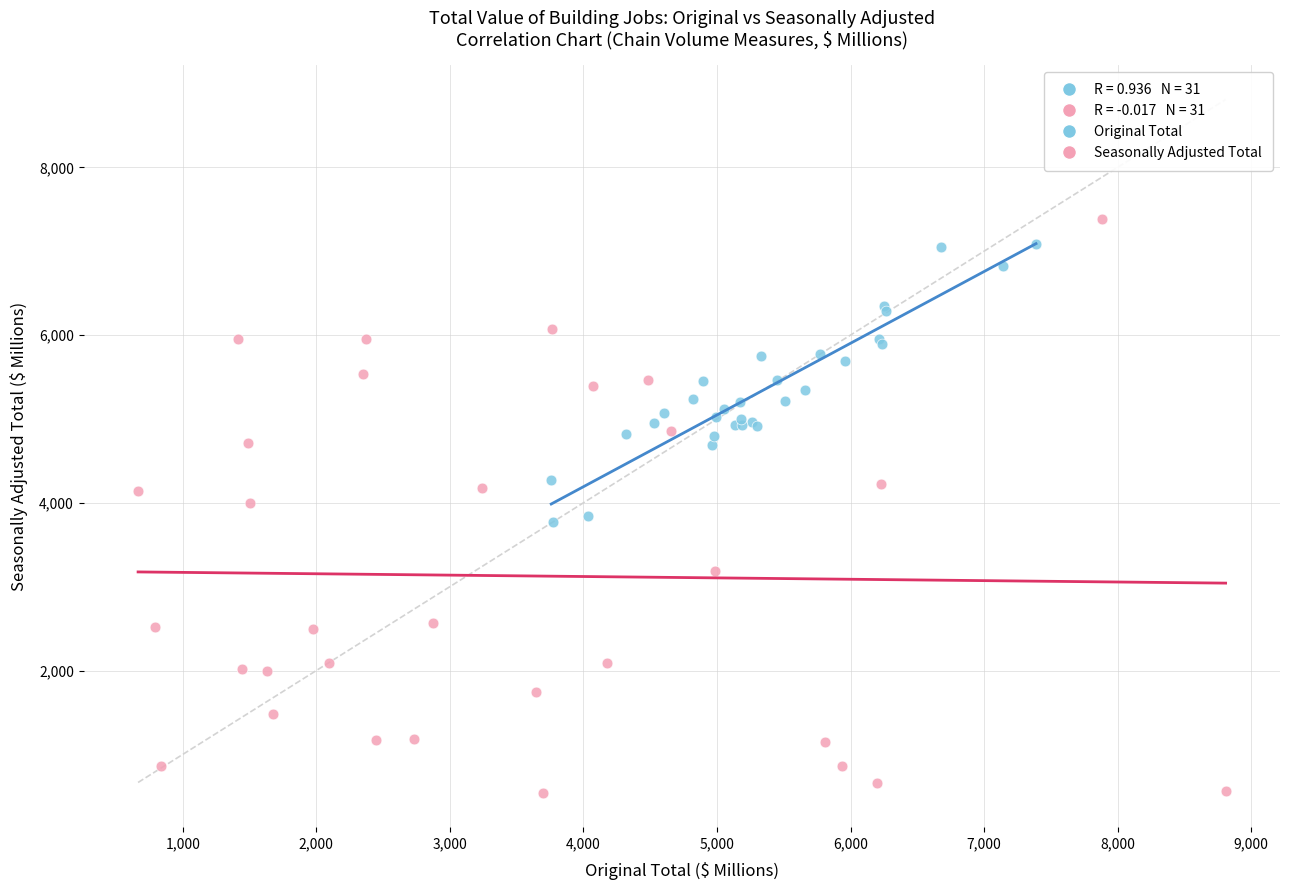

Which series has the widest spread of Y values?

Seasonally Adjusted Total